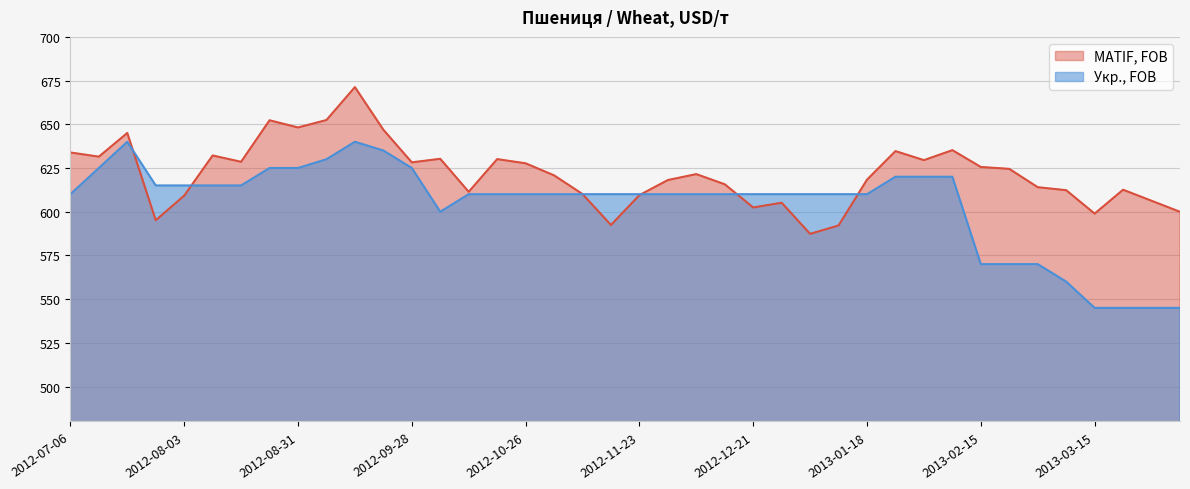

Which series changed the most between 2012-09-28 and 2013-02-22?

Укр., FOB